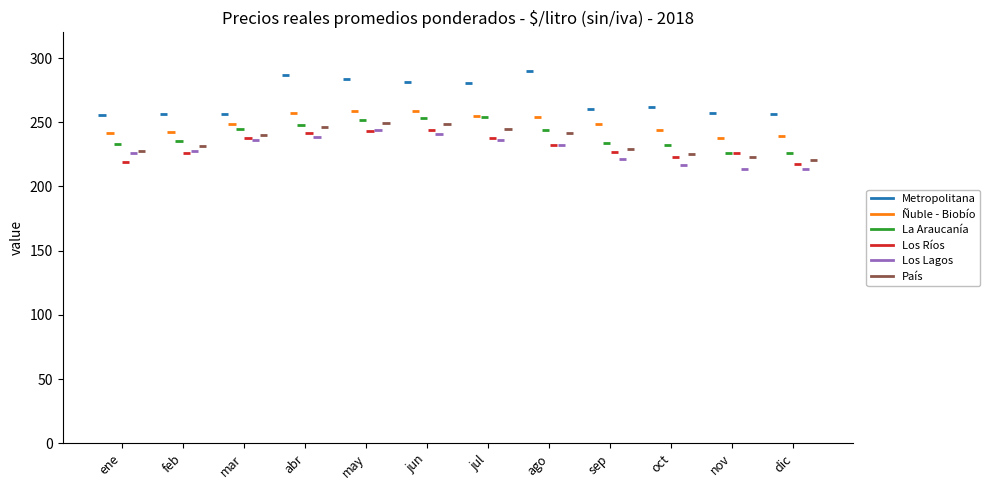

What is the total value across all series at feb?

1403.2